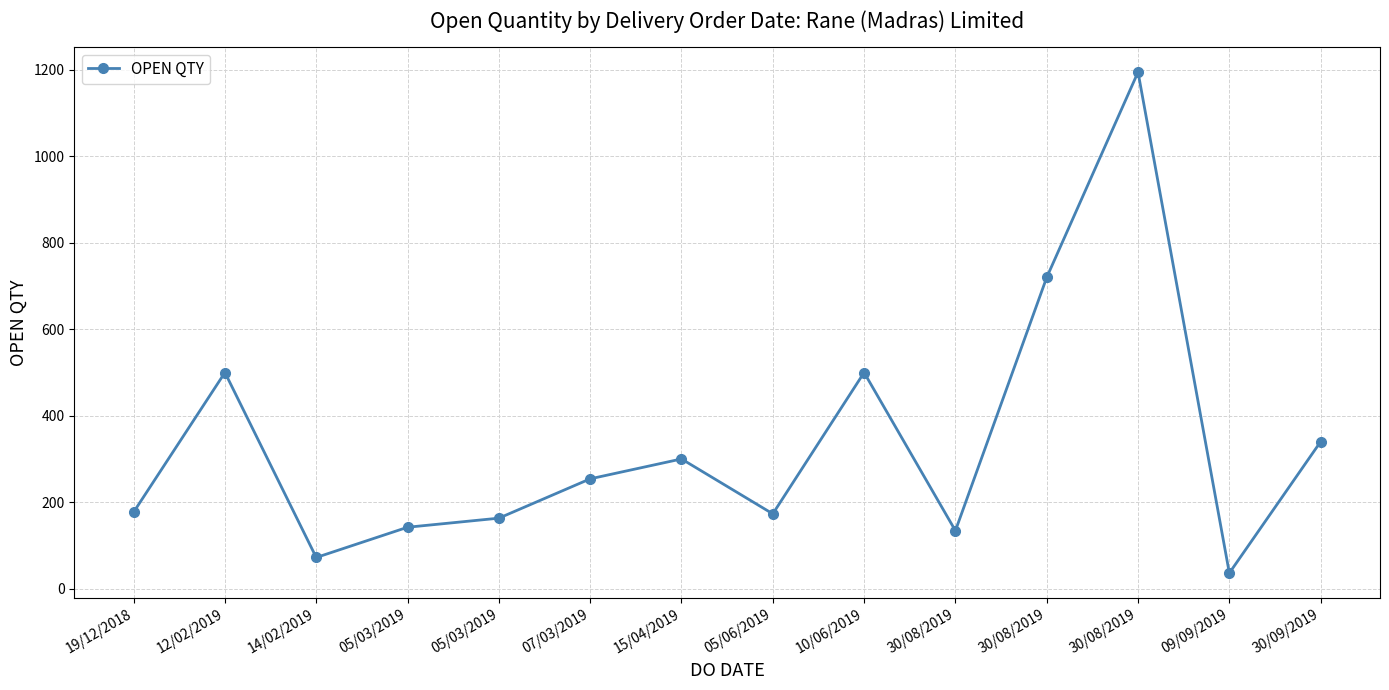

What is the smallest value displayed?

36